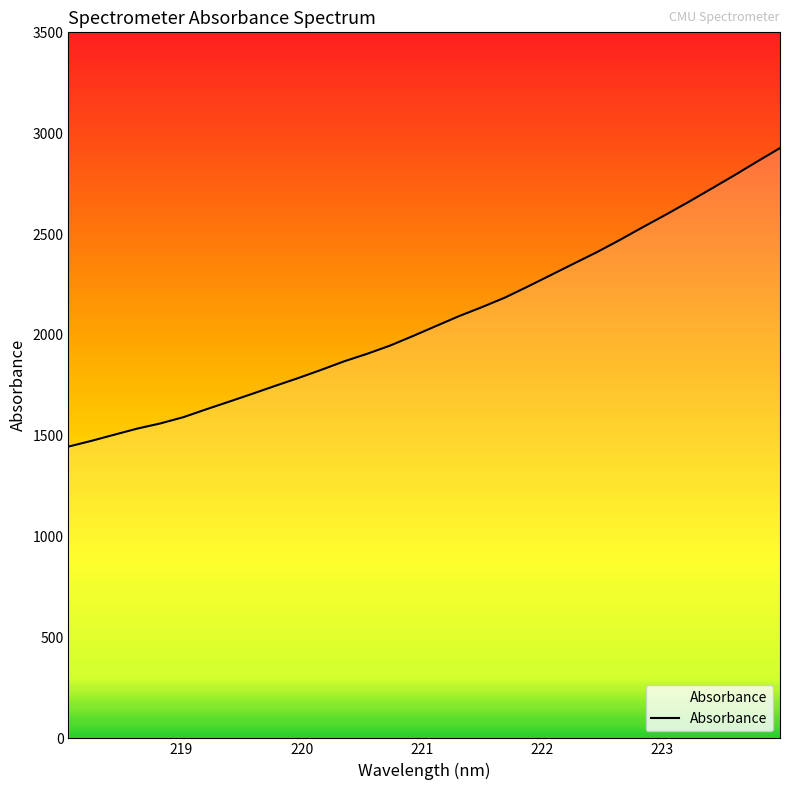

True or false: the data has more than 1 interior local peaks.

False